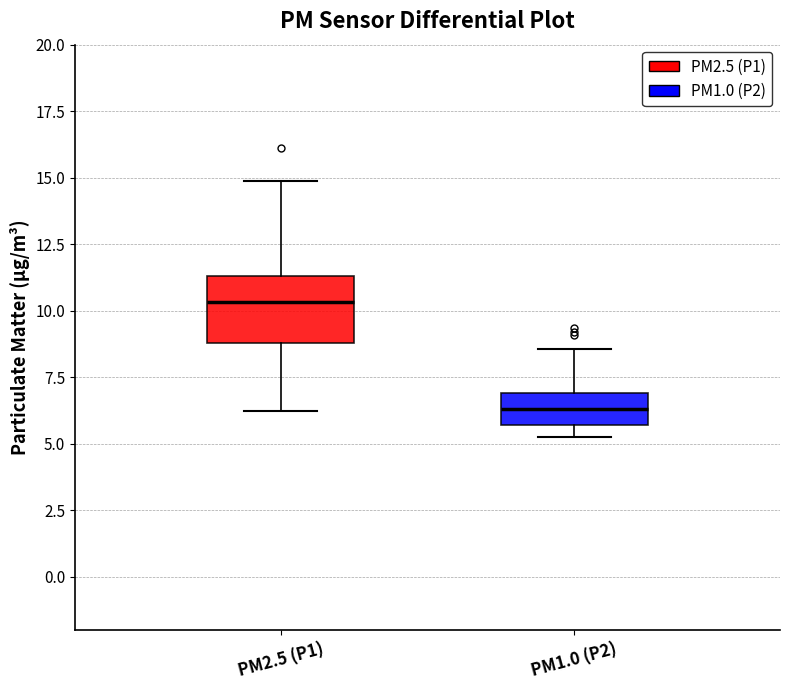

Reading left to right, read every box against the y-axis: the position of its median line, the range the box covers, and the ends of its whiskers. The values are not printed on the chart, so give them approximately, as read against the axis.

PM2.5 (P1): median 10.5, box 9.0 to 11.5, whiskers 6.0 to 15.0
PM1.0 (P2): median 6.5, box 5.5 to 7.0, whiskers 5.5 (just below the box's lower edge) to 8.5